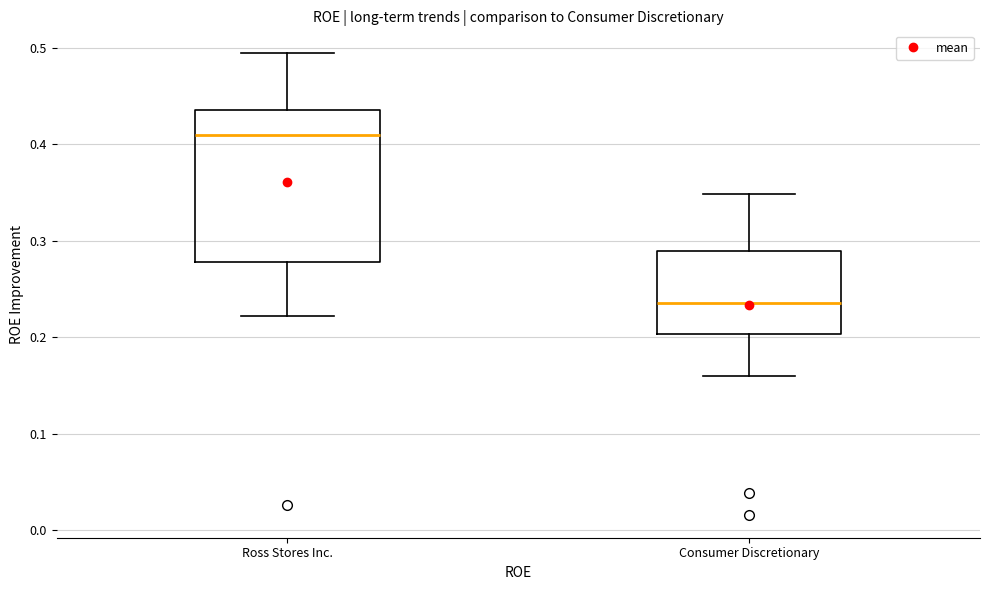

Reading left to right, transcribe this box plot: for each box, give where its median line is, the range the box spans, and where its two whiskers end, as read against the y-axis. The values are not printed on the chart, so give them approximately, as read against the axis.

Ross Stores Inc.: median 0.41, box 0.28 to 0.44, whiskers 0.22 to 0.49
Consumer Discretionary: median 0.24, box 0.20 to 0.29, whiskers 0.16 to 0.35